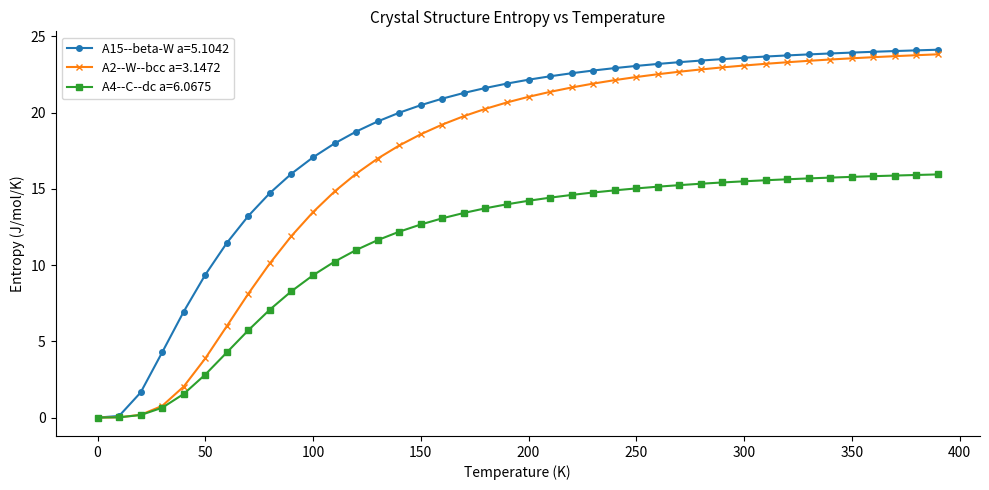

Does the chart display data point markers on the line(s)?

Yes